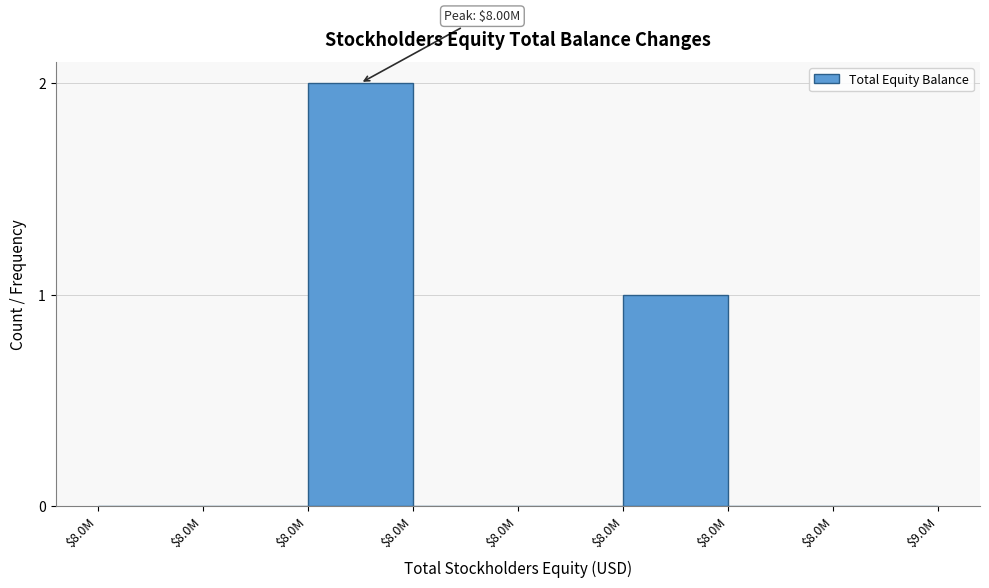

Count the number of data series in this chart.

1